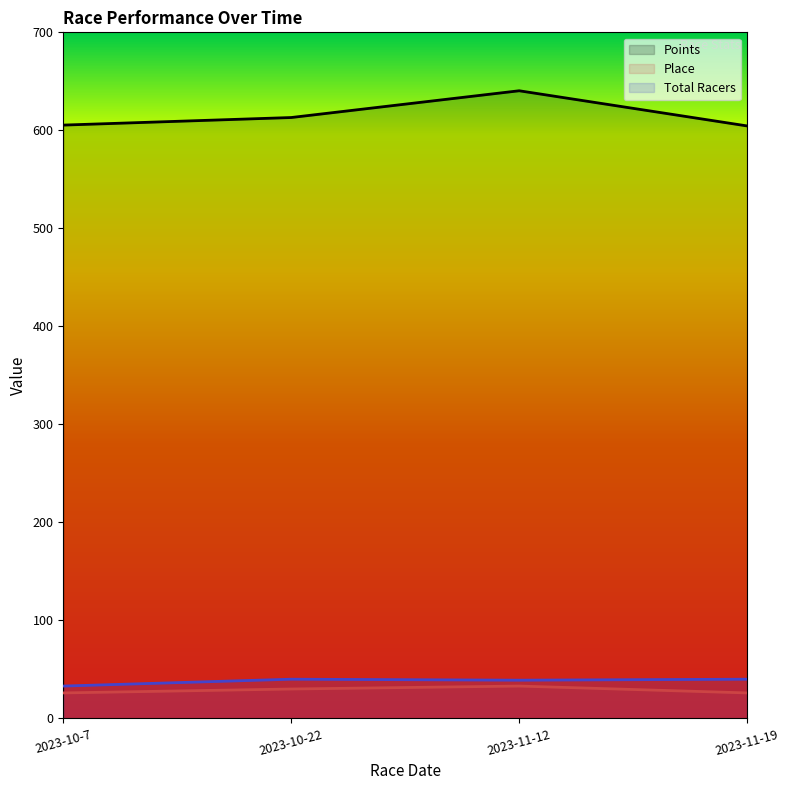

The Total Racers series shows 40.0 at 2023-11-19. True or false?

True